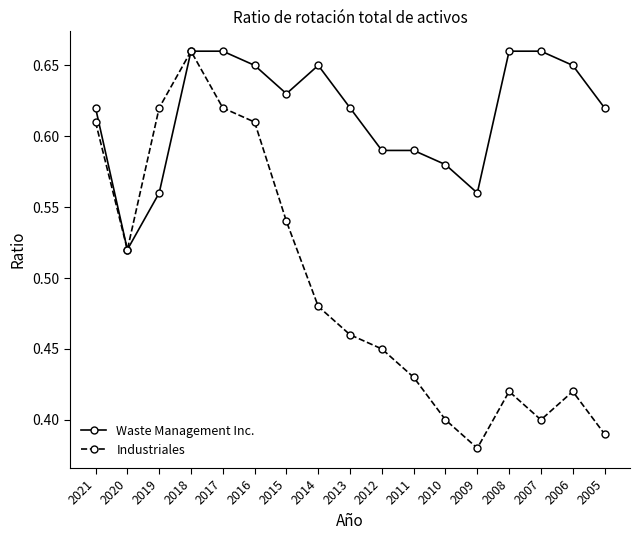

How many Industriales values are between 0 and 1?

17